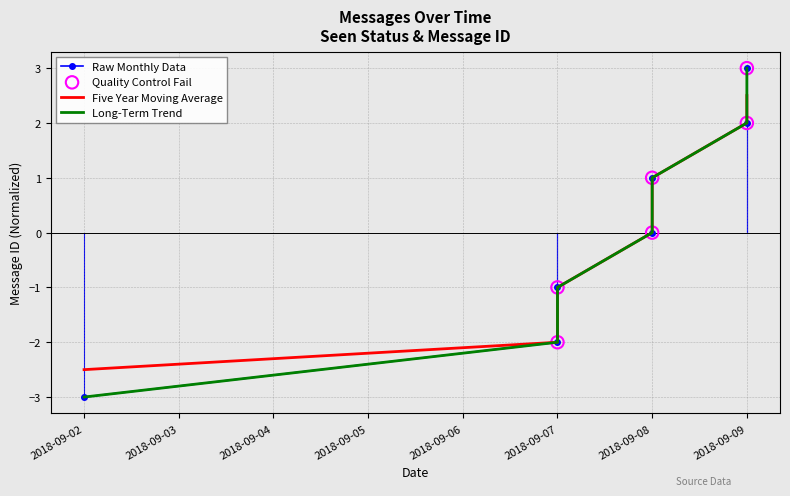

Which has a higher value, 2018-09-08 or 2018-09-07?

2018-09-08